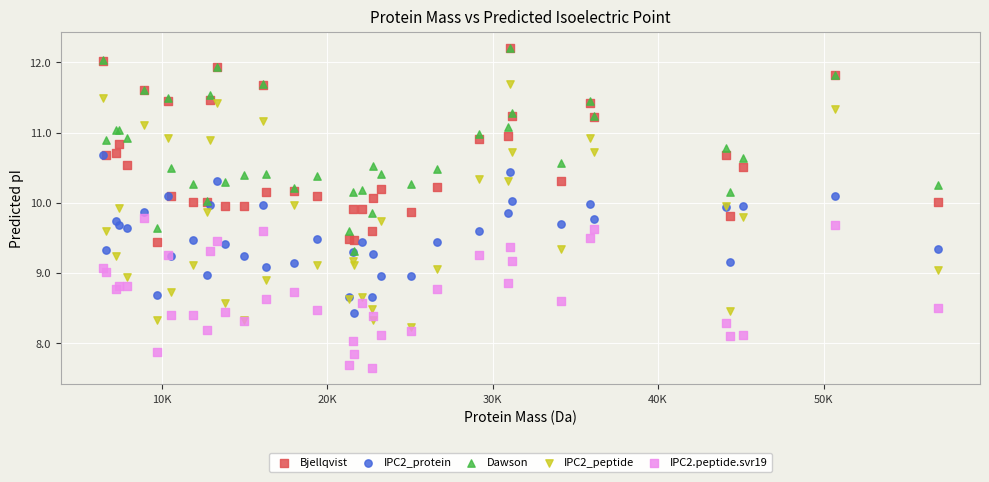

What are all the series names shown in the legend?

Bjellqvist, IPC2_protein, Dawson, IPC2_peptide, IPC2.peptide.svr19